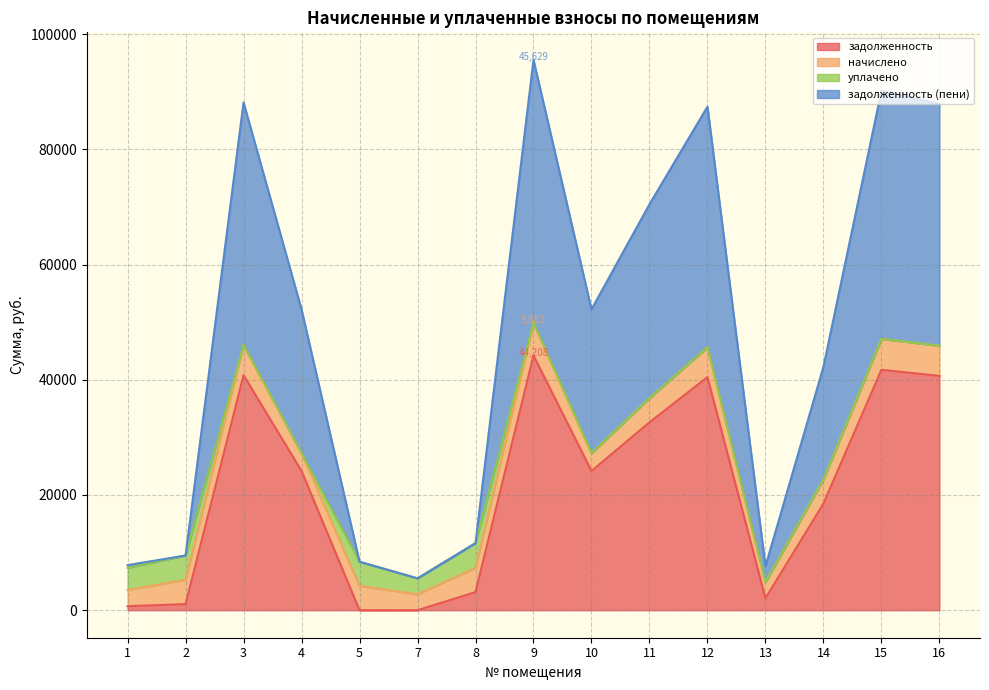

List the labels in order of задолженность (пени) value, largest first.

9, 15, 3, 16, 12, 11, 4, 10, 14, 8, 2, 5, 1, 13, 7